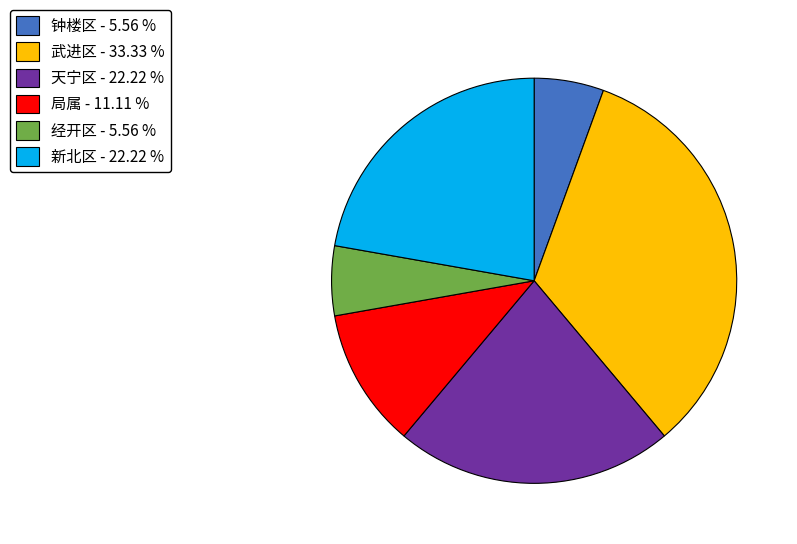

Is it true that 经开区 is 6% of the pie?

True